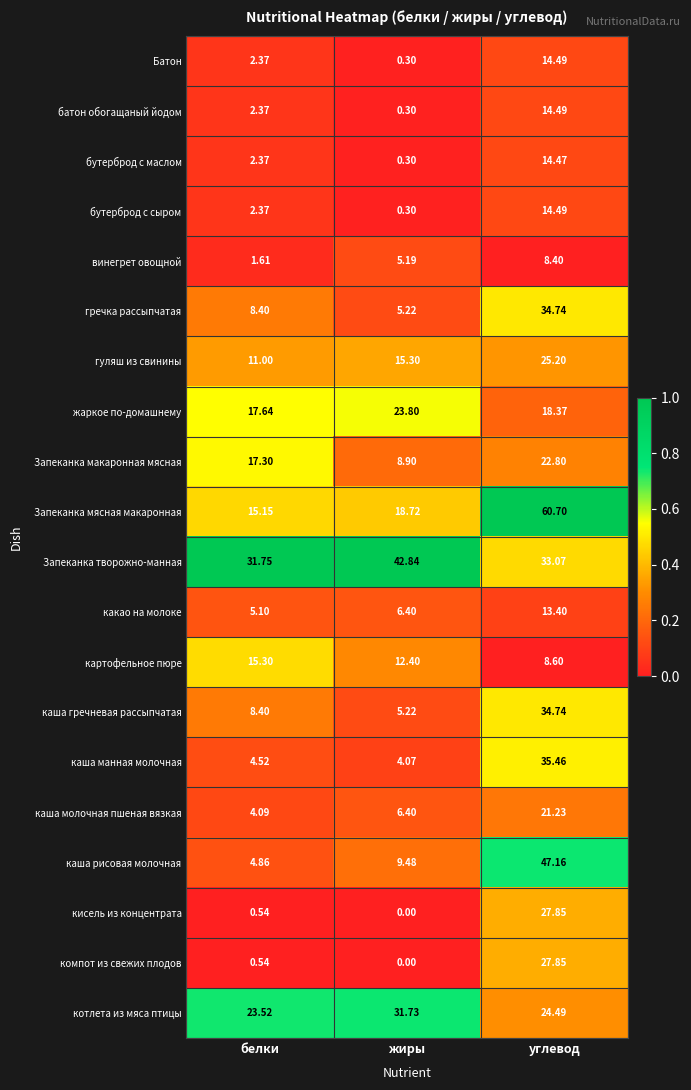

Rank the categories by Запеканка мясная макаронная value from lowest to highest.

белки, жиры, углевод